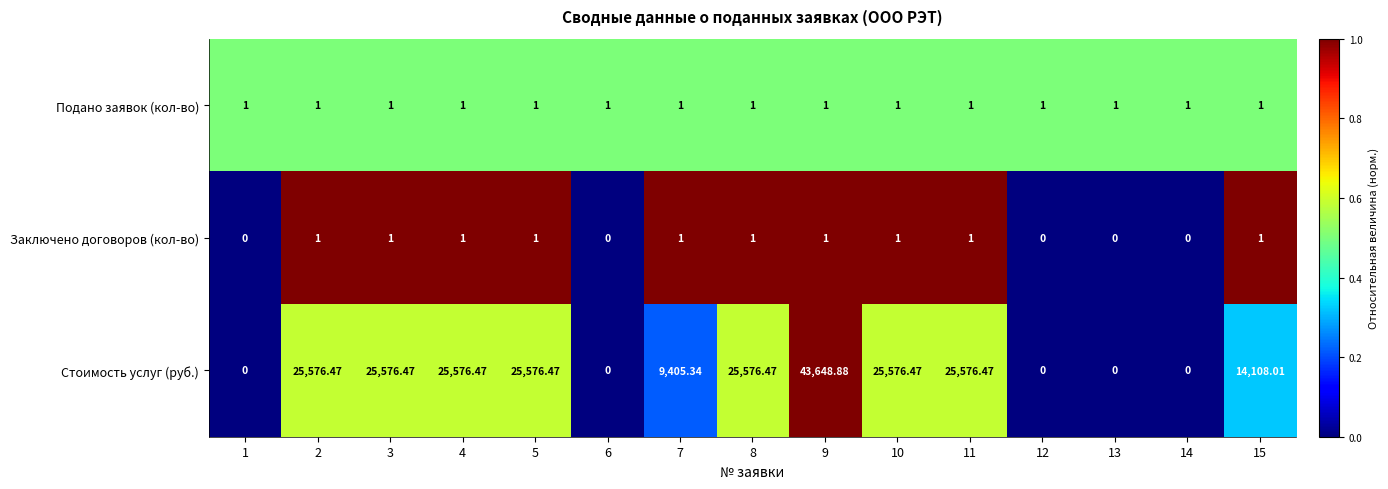

Which series has the largest range (max minus min)?

Стоимость услуг (руб.)